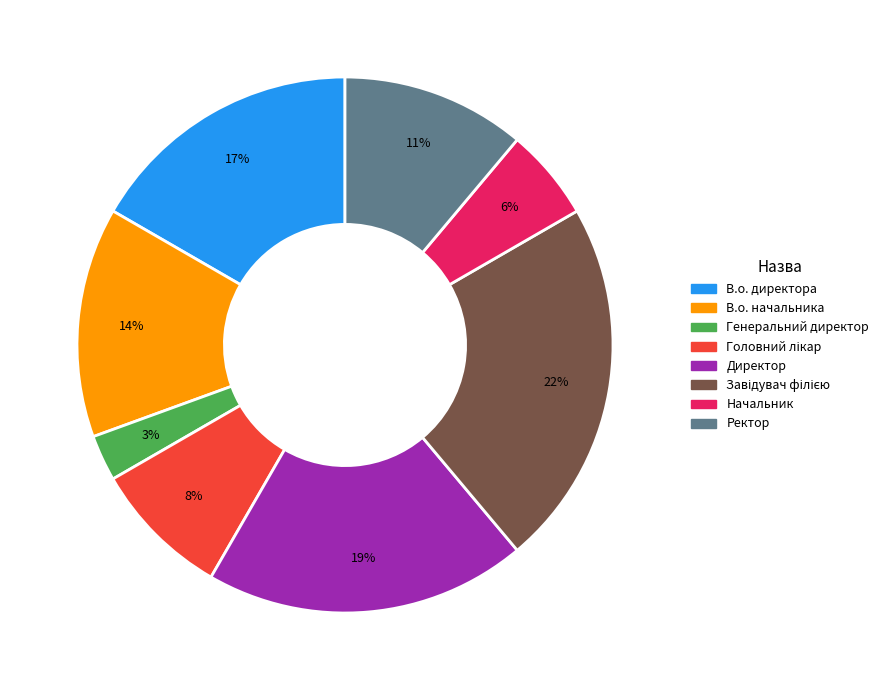

Does Директор account for over 50% of the chart?

No